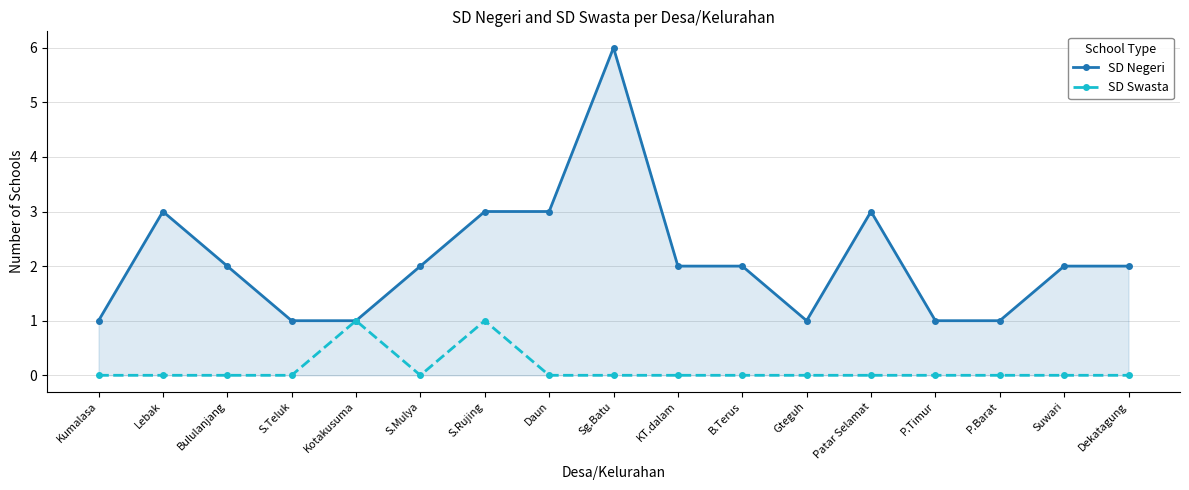

What is the label of the 2nd point from the right?

Suwari